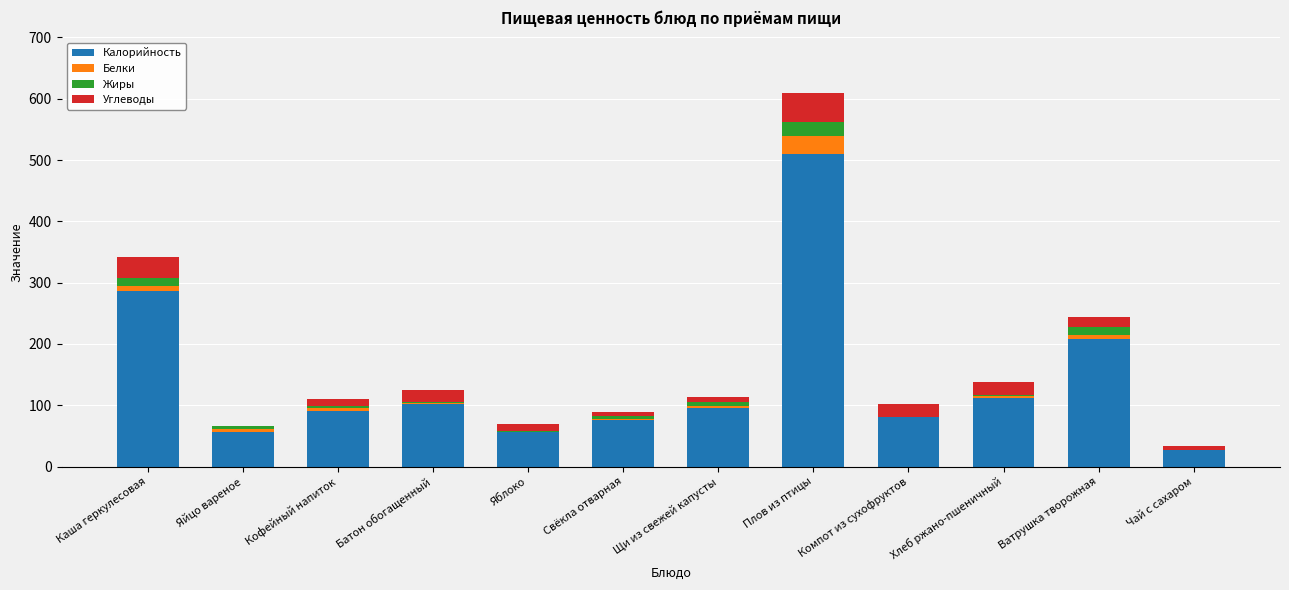

At which category is the sum across all series the highest?

Плов из птицы